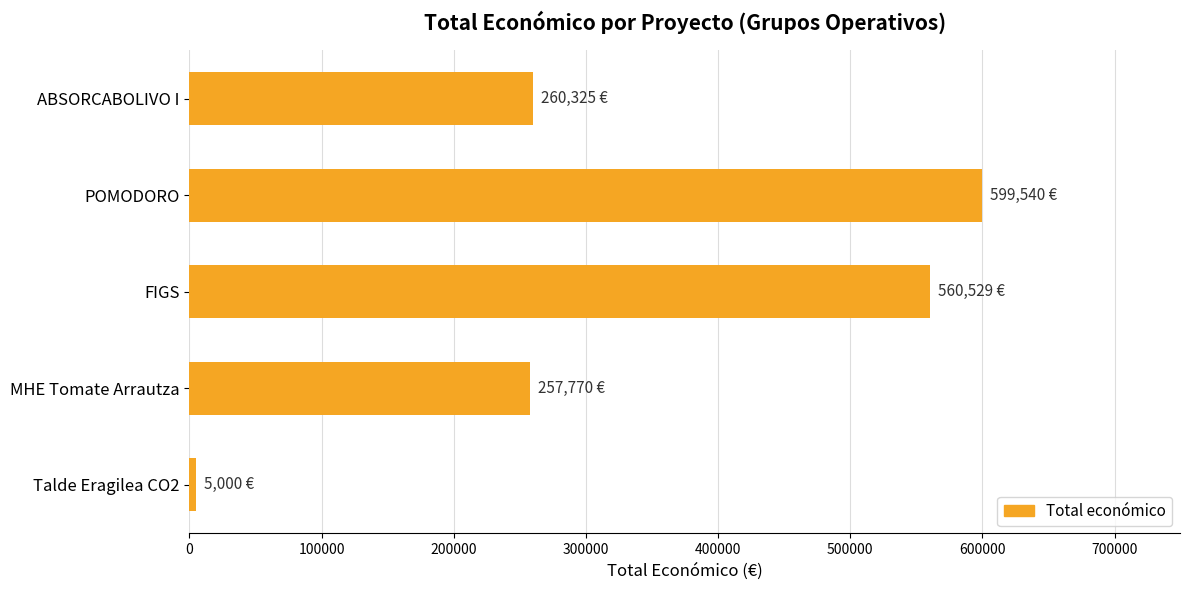

Count the number of data series in this chart.

1